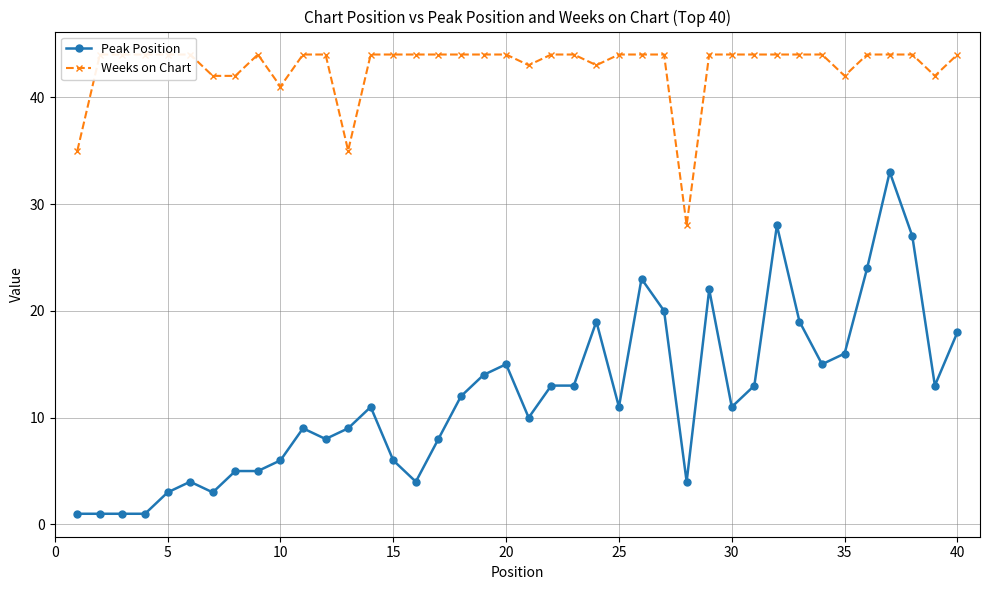

How many lines are shown in the chart?

2